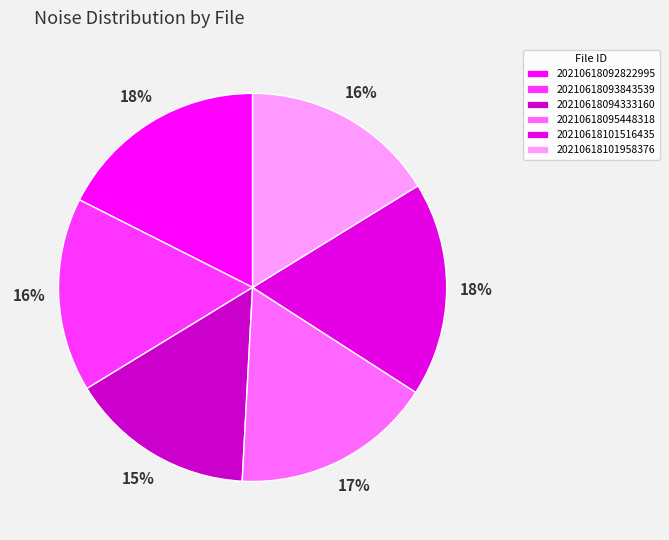

To the nearest percent, what percentage of the pie is 20210618094333160?

15%